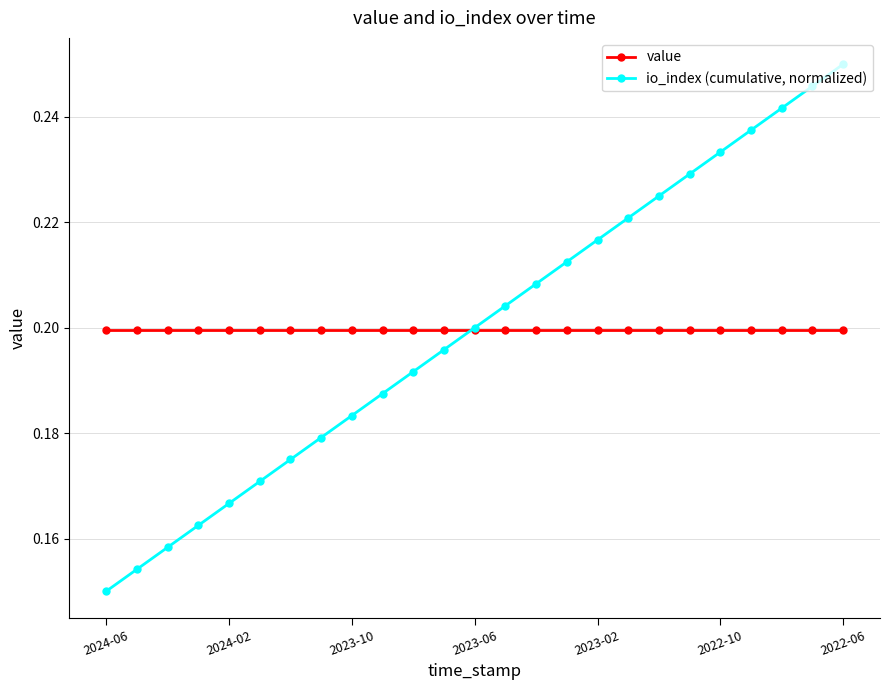

Which series has the widest spread of values?

io_index (cumulative, normalized)